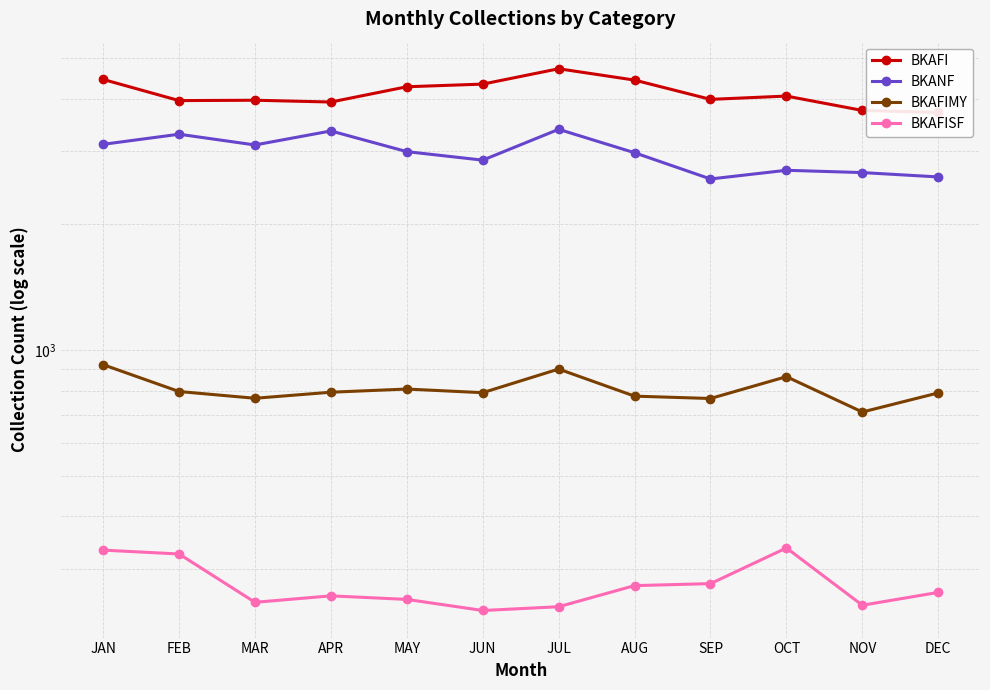

Does the chart display data point markers on the line(s)?

Yes